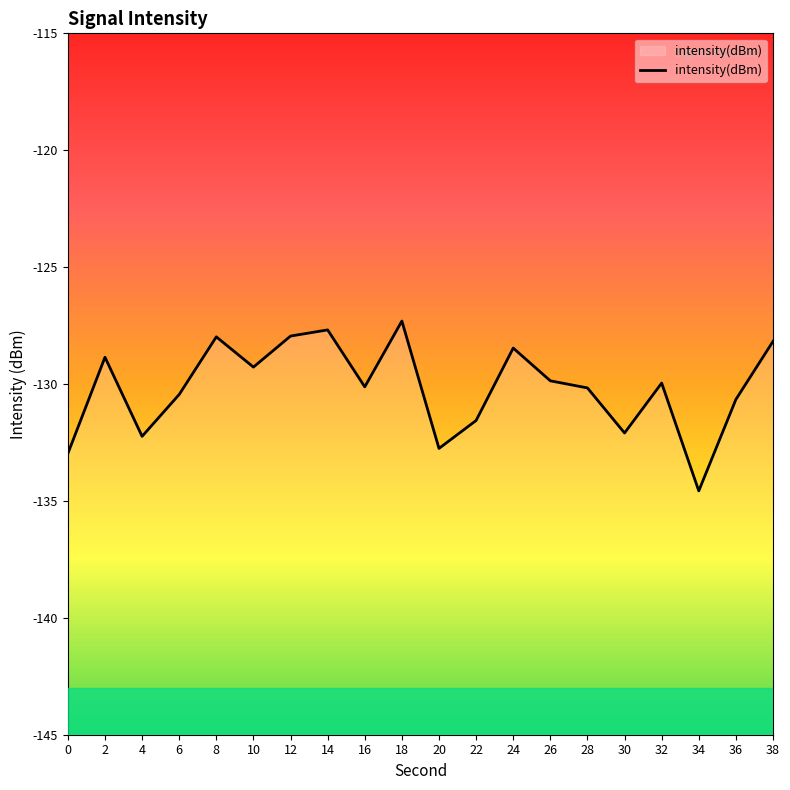

How many points are lower than both their immediate neighbors (excluding endpoints)?

6